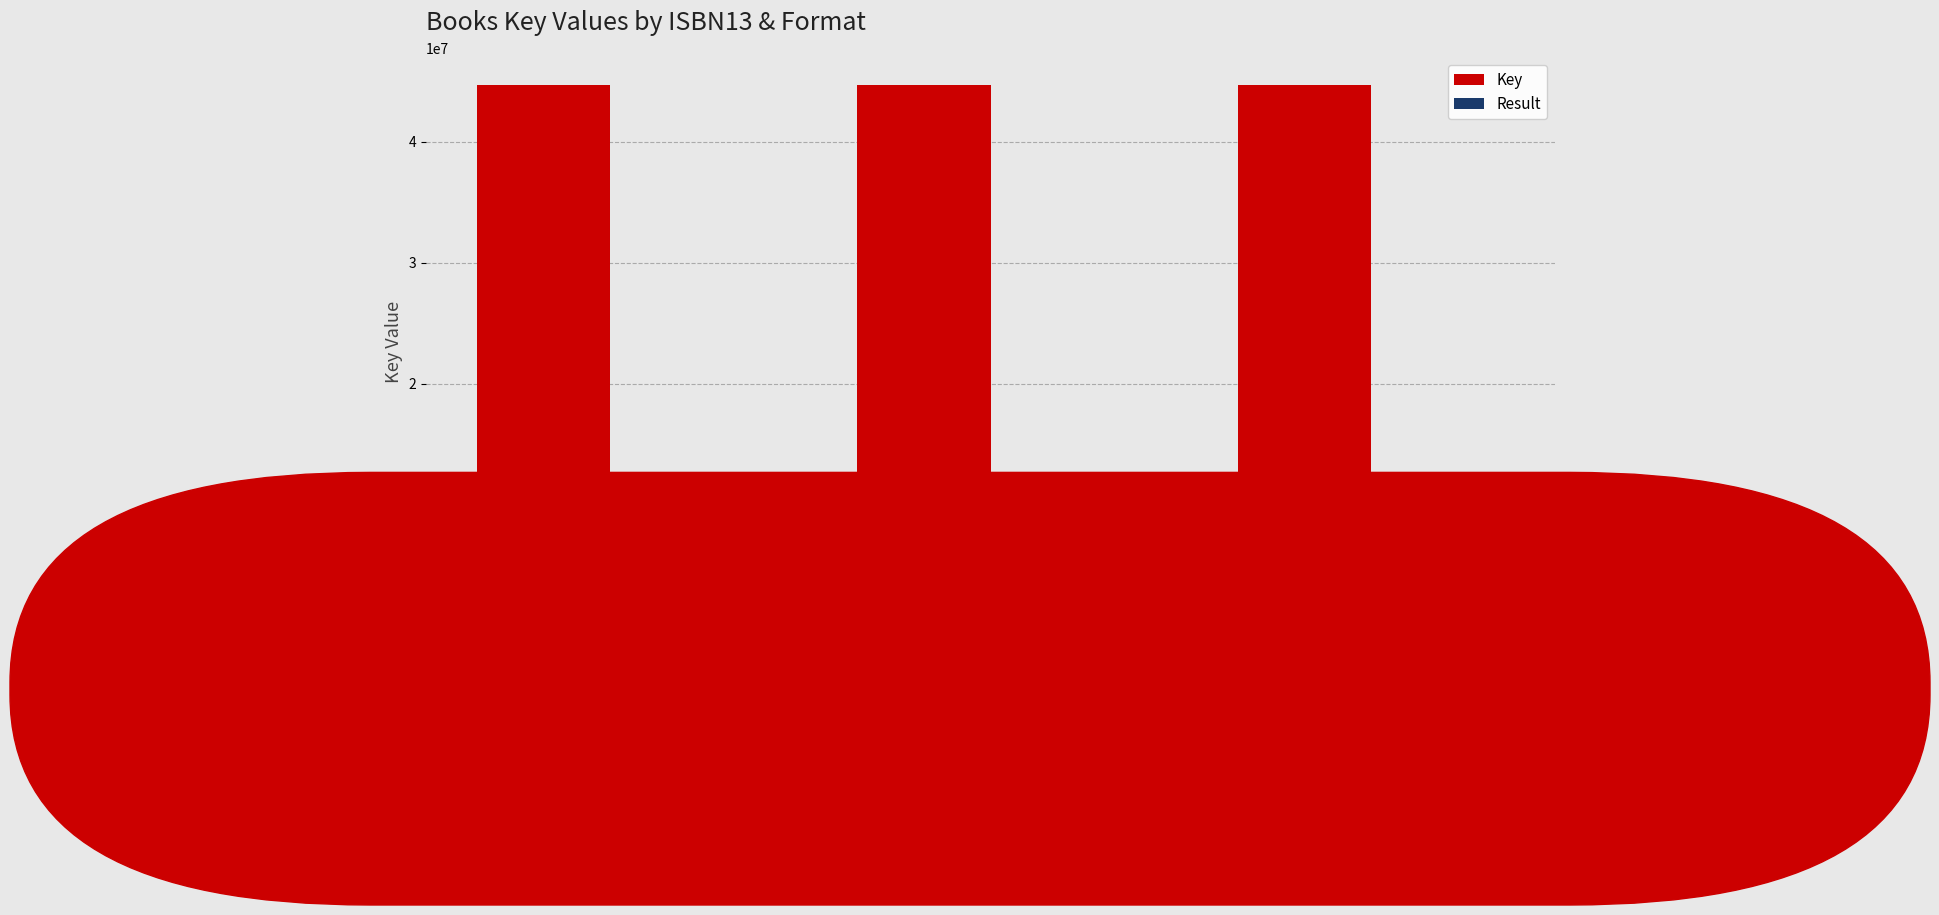

Are the bars horizontal?

No